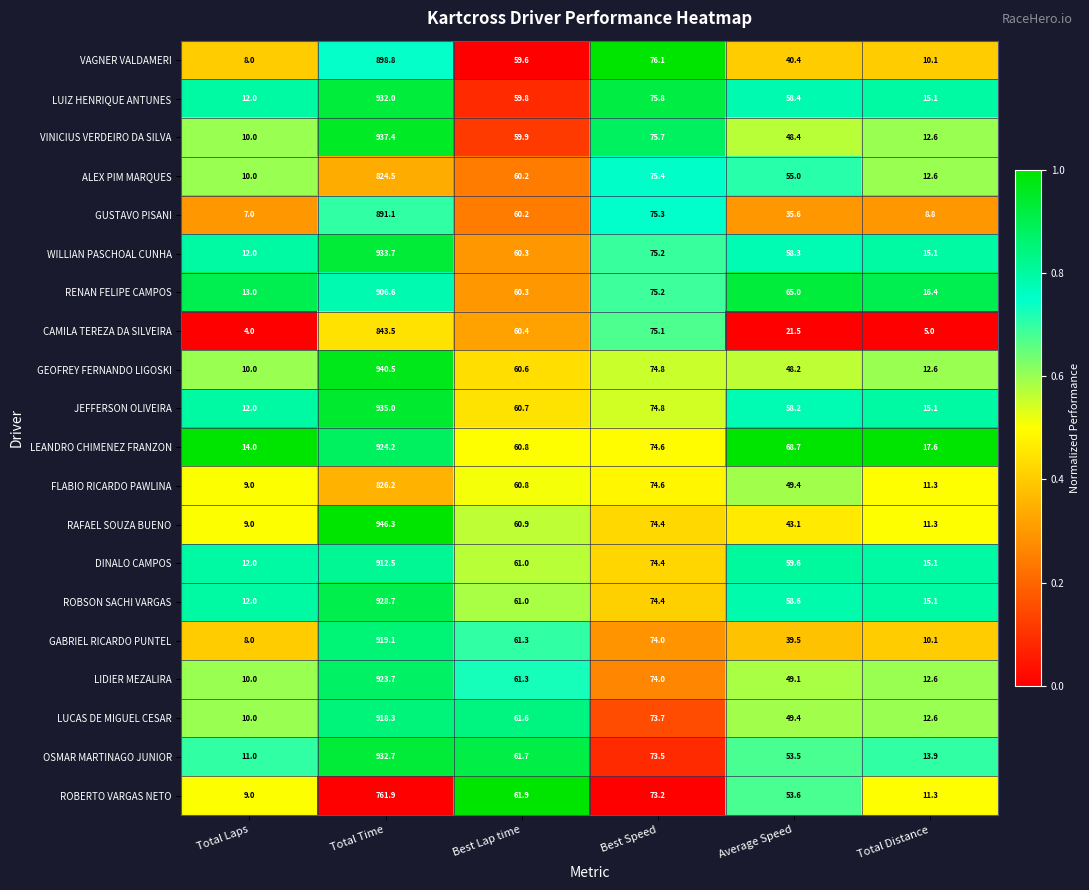

List the labels in order of VAGNER VALDAMERI value, smallest first.

Total Laps, Total Distance, Average Speed, Best Lap time, Best Speed, Total Time